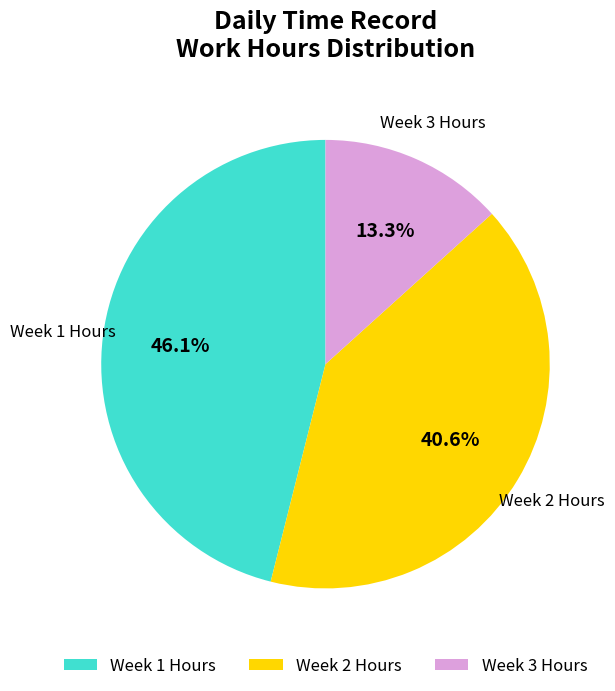

Is there any slice that represents more than half of the pie?

No